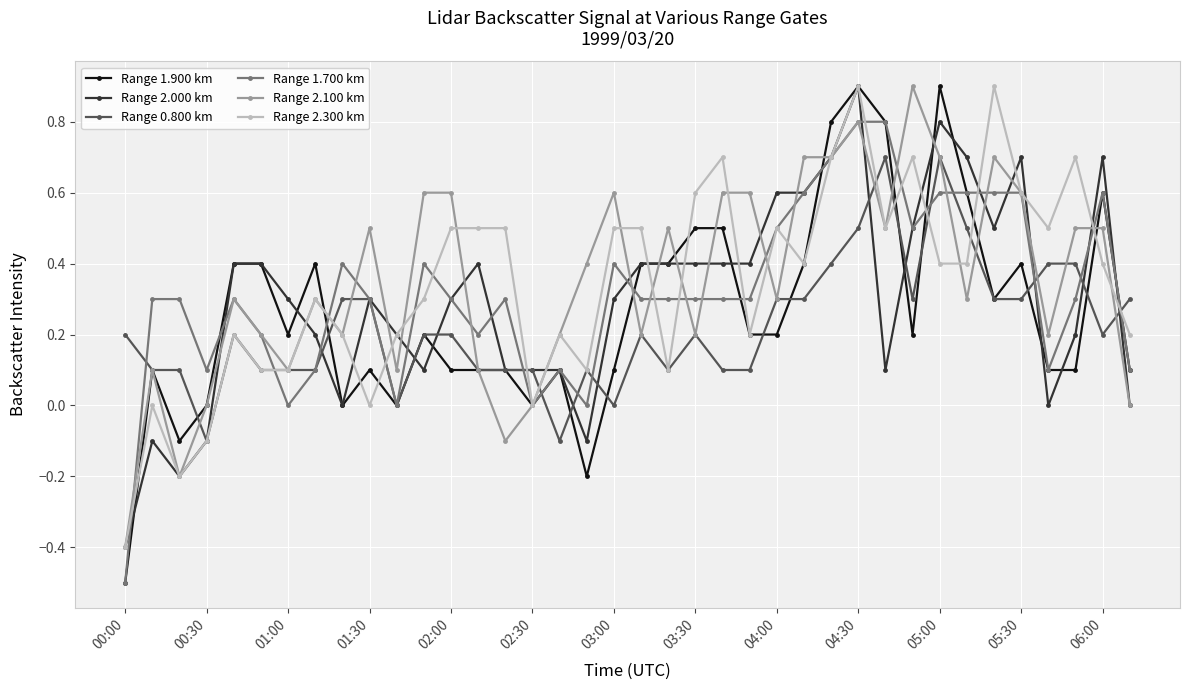

Which series has the largest range (max minus min)?

Range 1.900 km